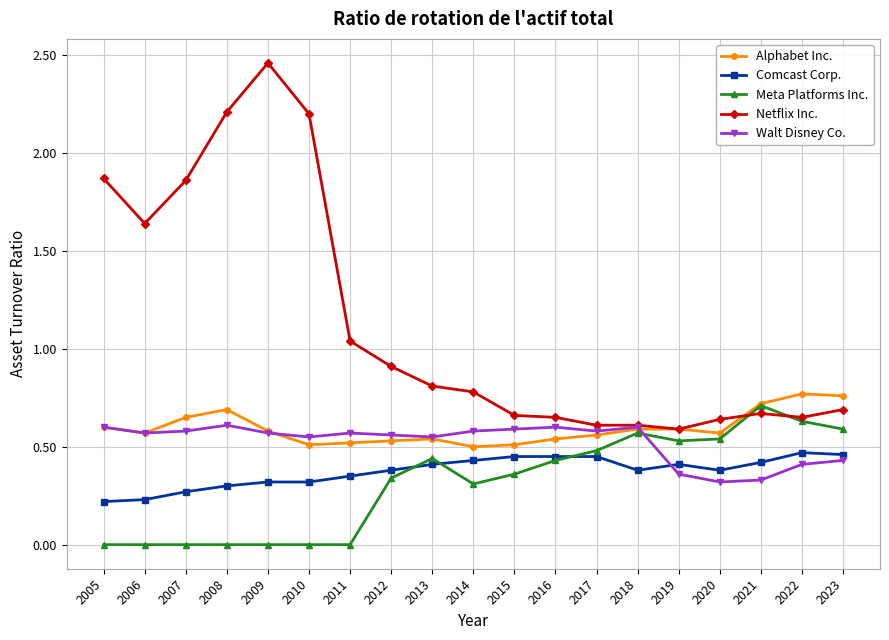

Is the value of Walt Disney Co. at 2008 greater than the value of Netflix Inc. at 2015?

No